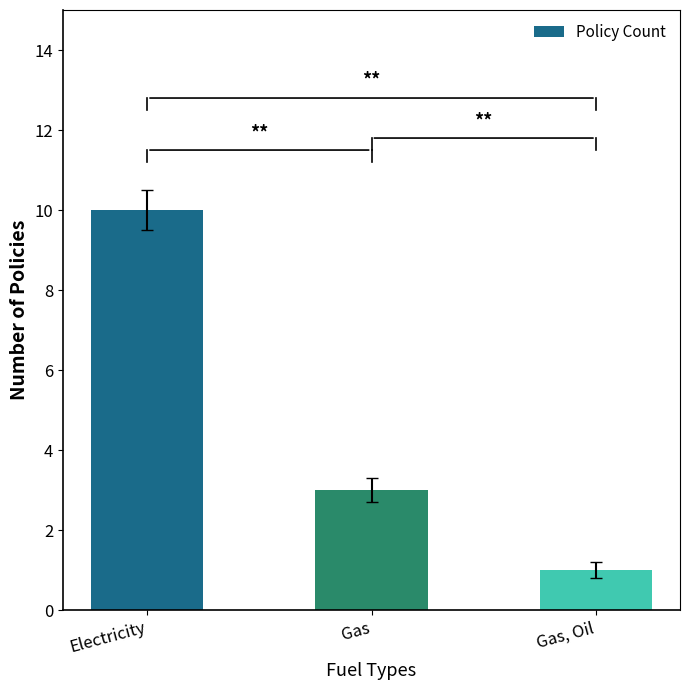

Rank the categories by value from highest to lowest.

Electricity, Gas, Gas, Oil